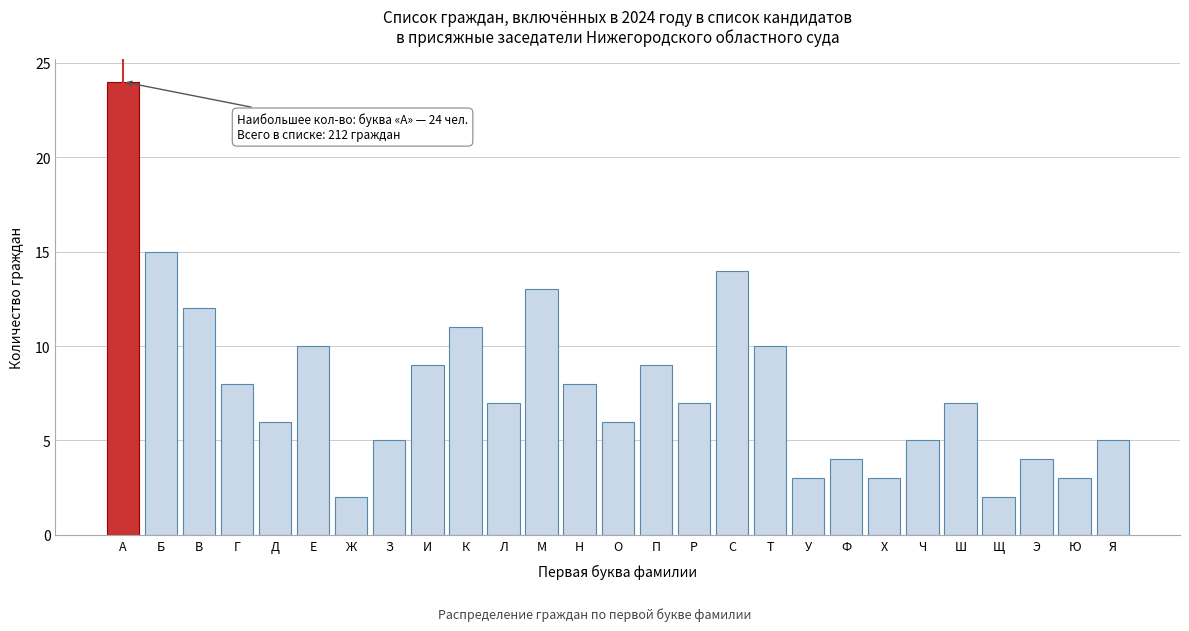

Reading left to right, list all the values displayed in this chart.

А=24	Б=15	В=12	Г=8	Д=6	Е=10	Ж=2	З=5	И=9	К=11	Л=7	М=13	Н=8	О=6	П=9	Р=7	С=14	Т=10	У=3	Ф=4	Х=3	Ч=5	Ш=7	Щ=2	Э=4	Ю=3	Я=5